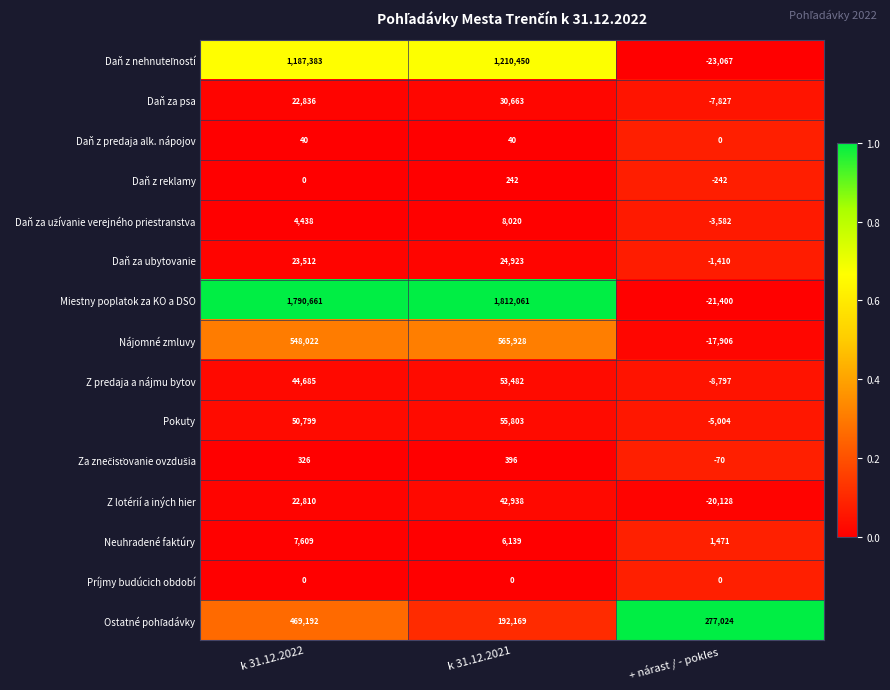

Which series has the largest total across all categories?

Miestny poplatok za KO a DSO